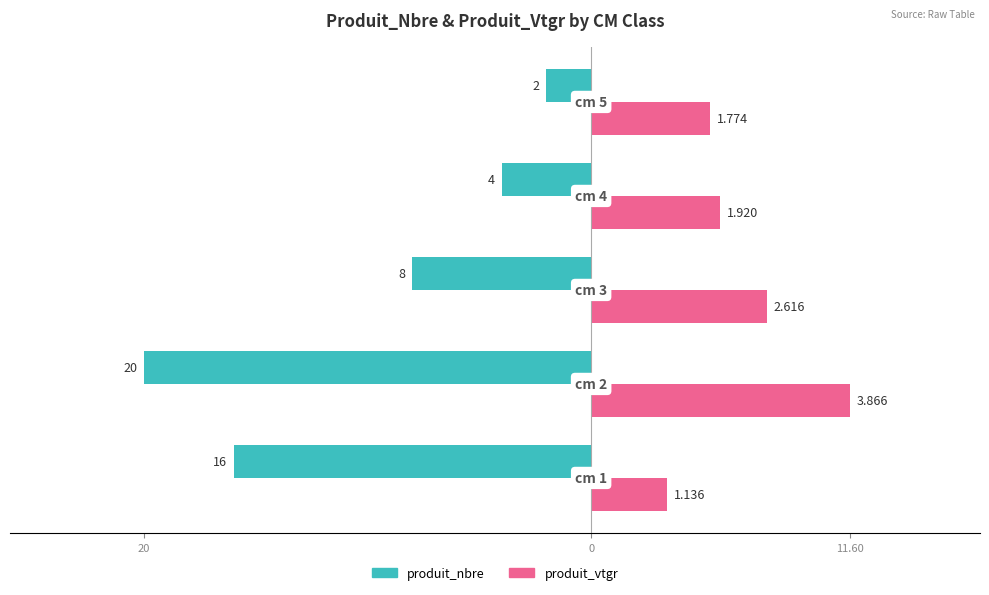

Reading left to right, what are all the values shown in this chart?

produit_nbre: -16.0	-20.0	-8.0	-4.0	-2.0
produit_vtgr: 3.4	11.6	7.8	5.8	5.3